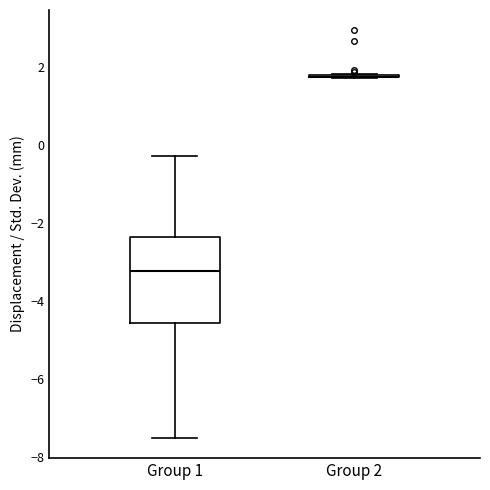

Comparing the boxes themselves (not the whiskers), which one is the tallest?

Group 1